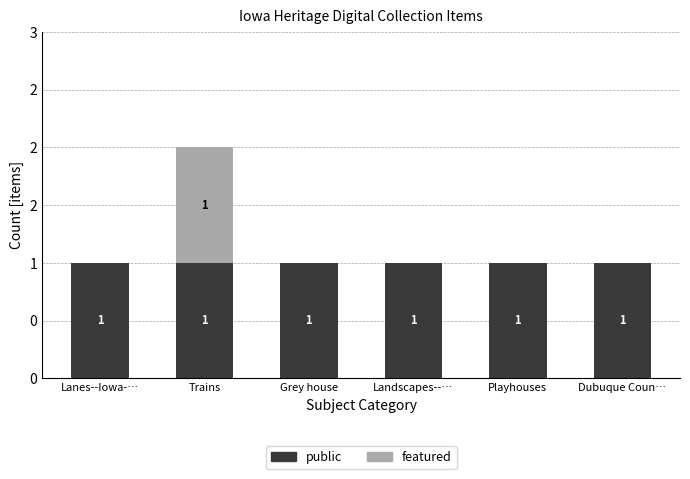

What position from the right is Dubuque Coun…?

1